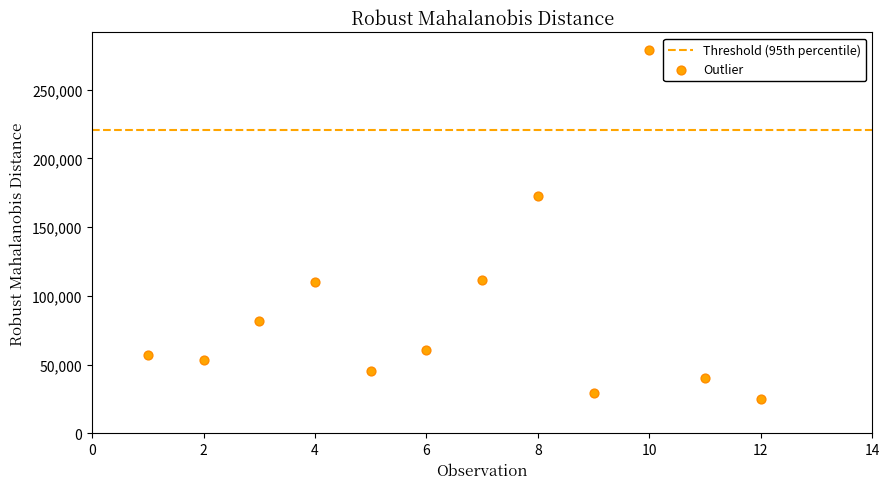

What is the average Y value?

88774.3